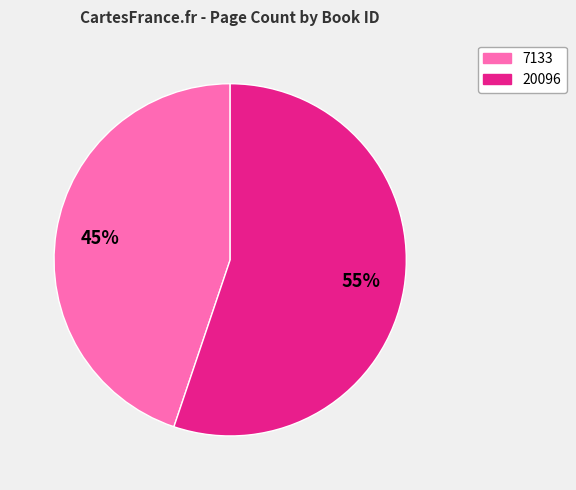

How many slices are in this pie chart?

2